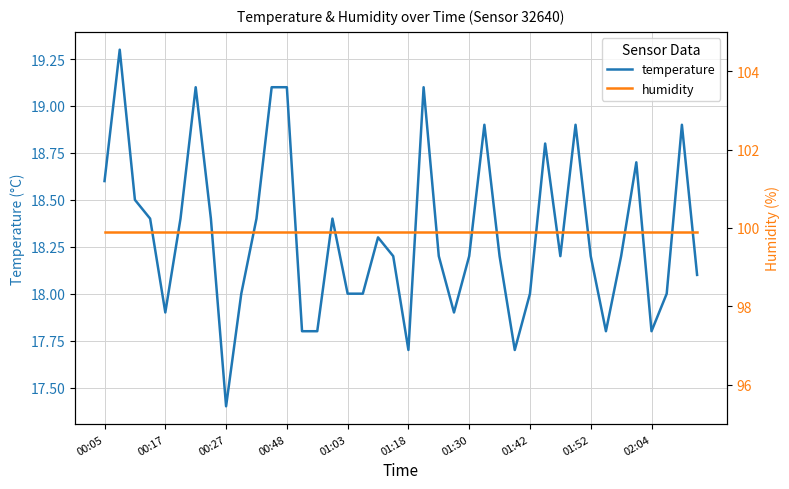

What is the minimum value for humidity?

99.9